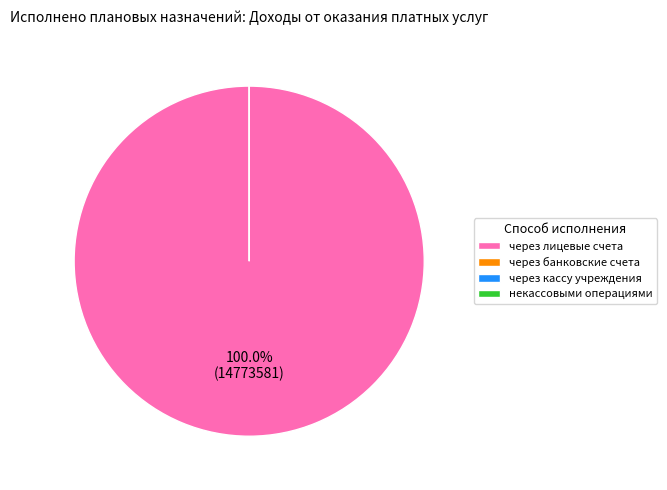

Rank the categories by value from highest to lowest.

через лицевые счета, через банковские счета, через кассу учреждения, некассовыми операциями